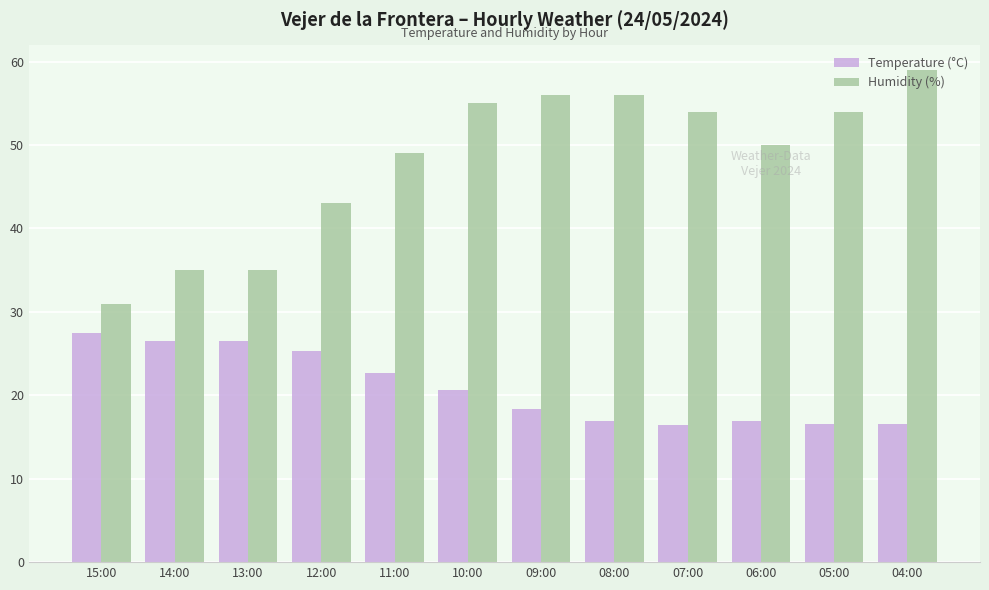

Does the chart contain any negative values?

No